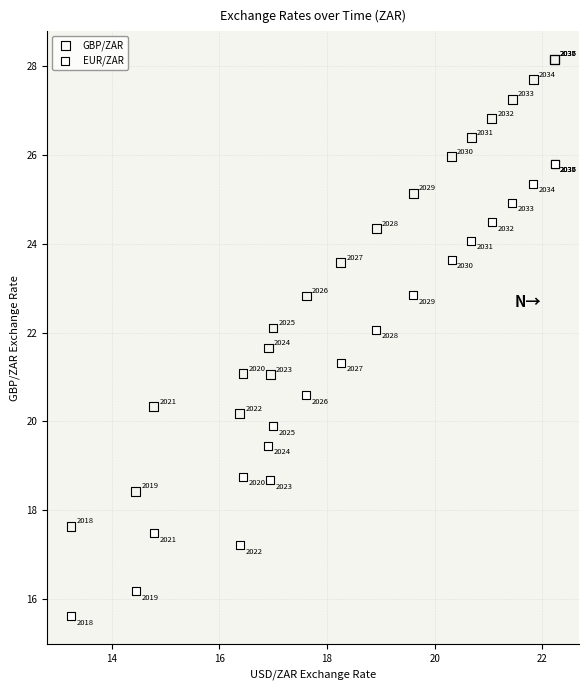

What is the X range (max minus min) for the scatter plot?

9.0